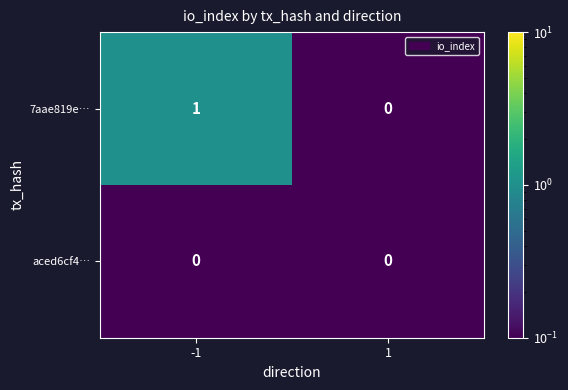

How many data points does each series have?

2